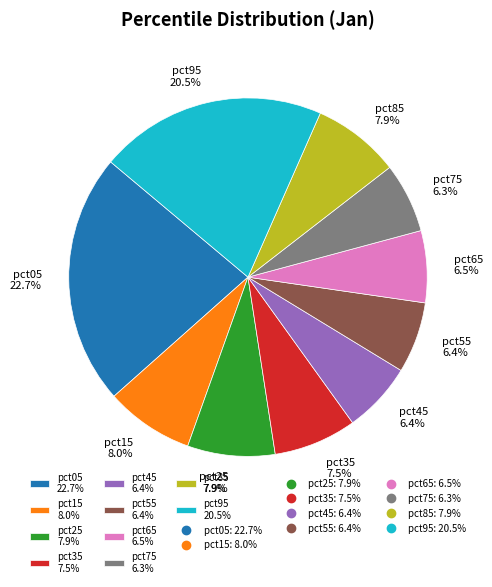

Combined, do pct95 20.5% and pct05 22.7% account for over 50%?

No